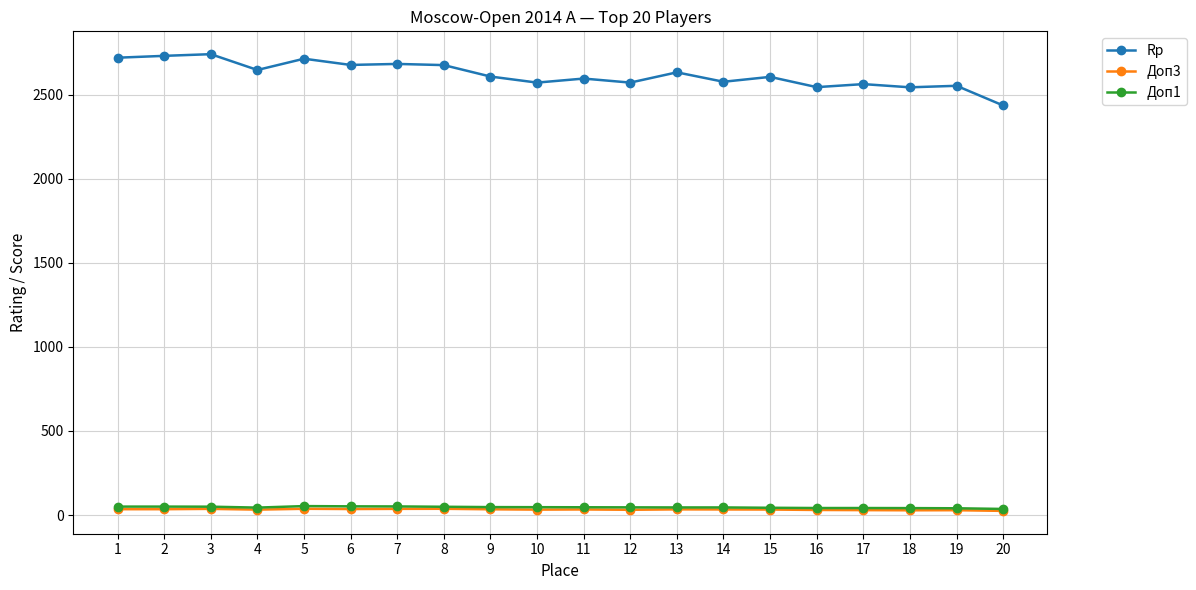

Where does the Rp series first go above 2607?

1